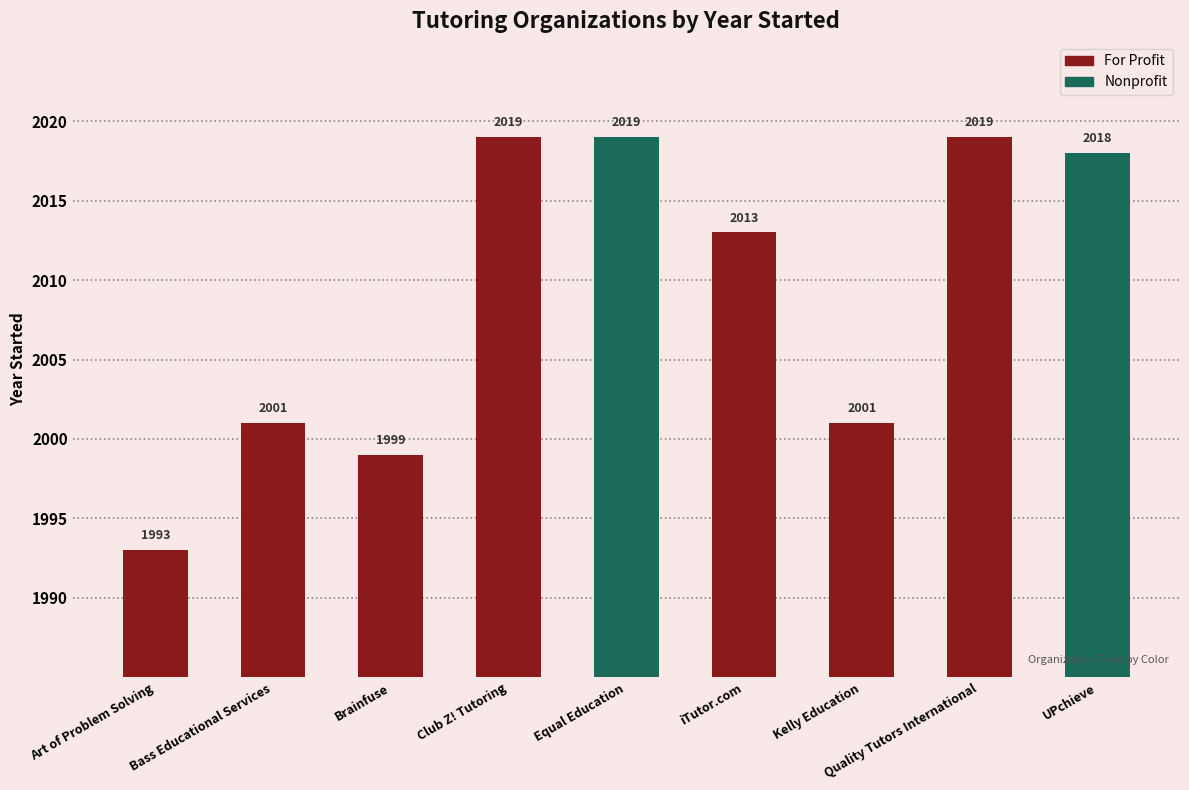

How many values exceed 2013?

4